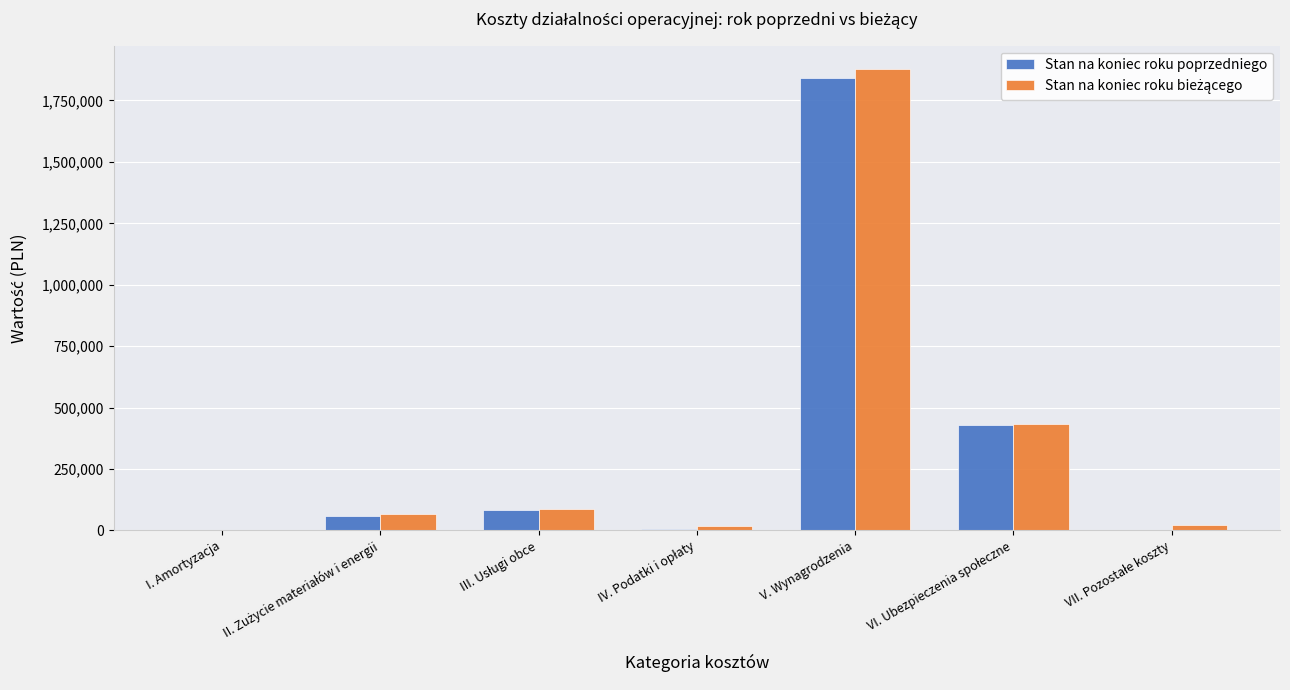

What is the sum of all Stan na koniec roku poprzedniego values?

2426538.2